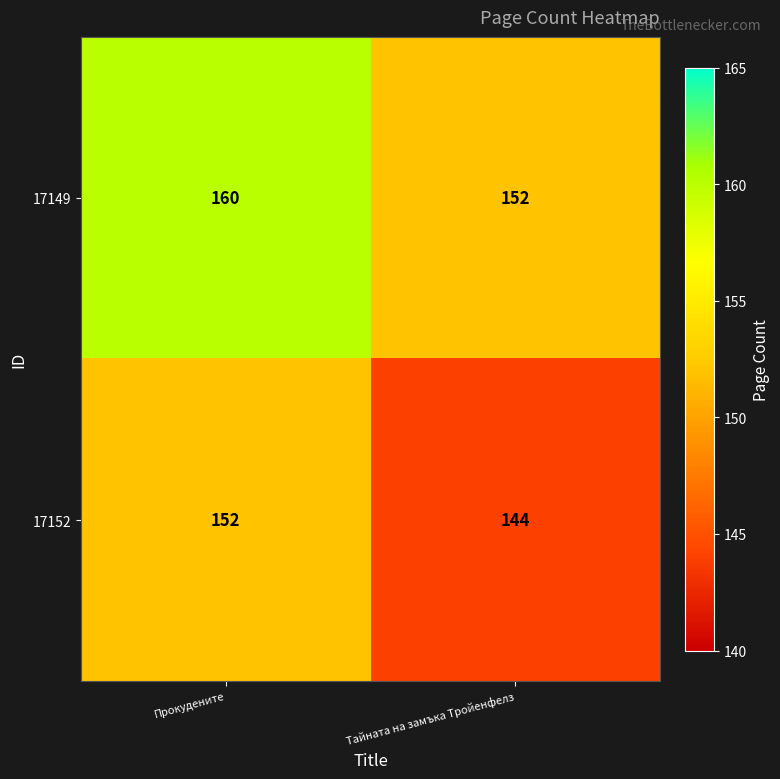

What is the spread (max minus min) of values at Прокудените?

8